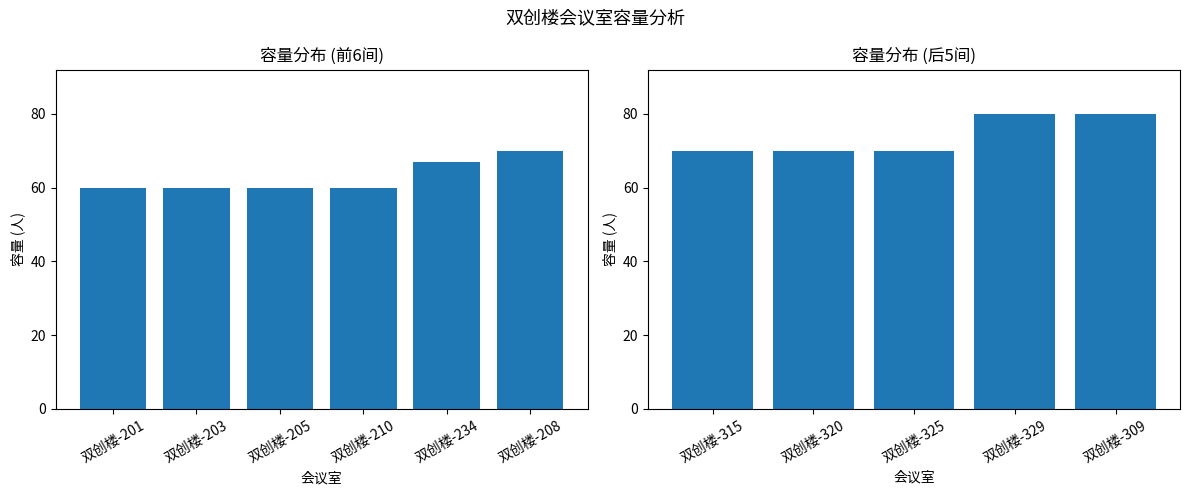

The value at 双创楼-325 is 112. True or false?

False